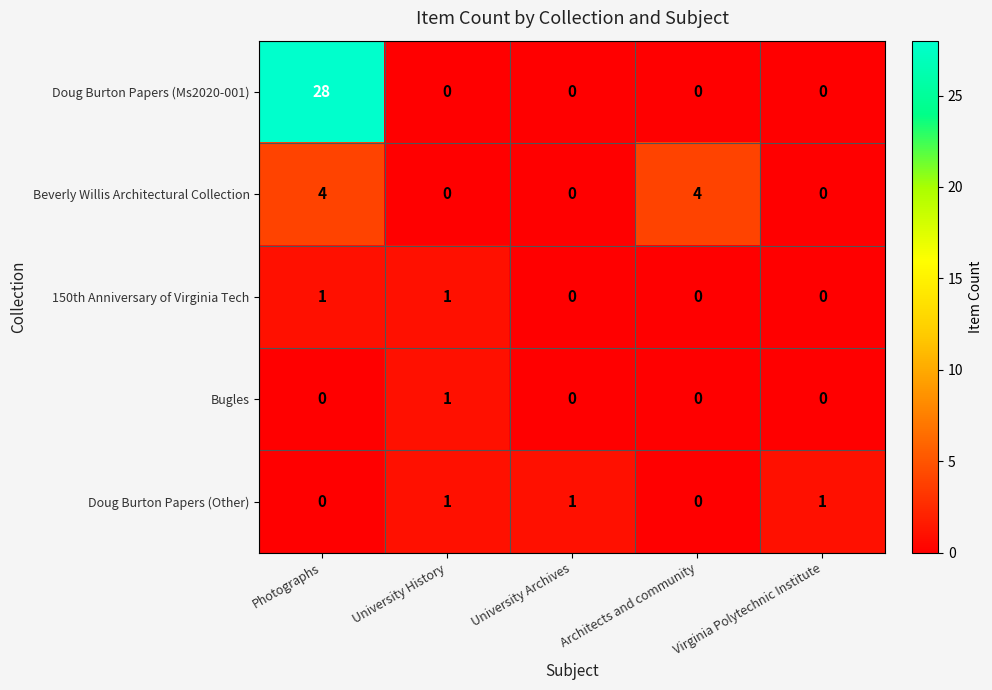

What is the spread (max minus min) of values at Photographs?

28